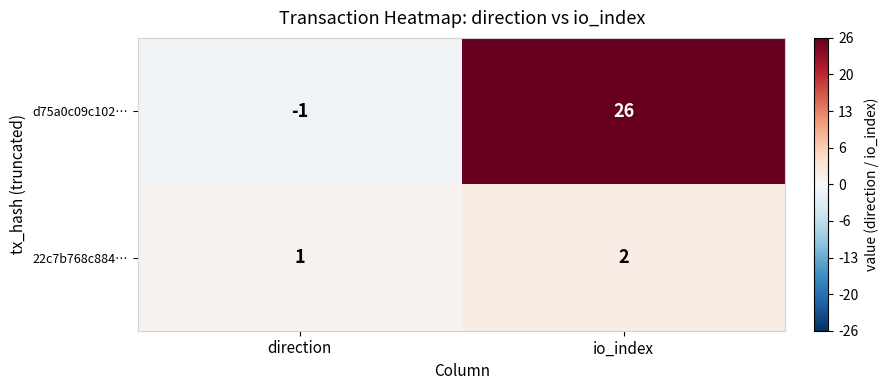

Which category has the highest value across all series?

io_index